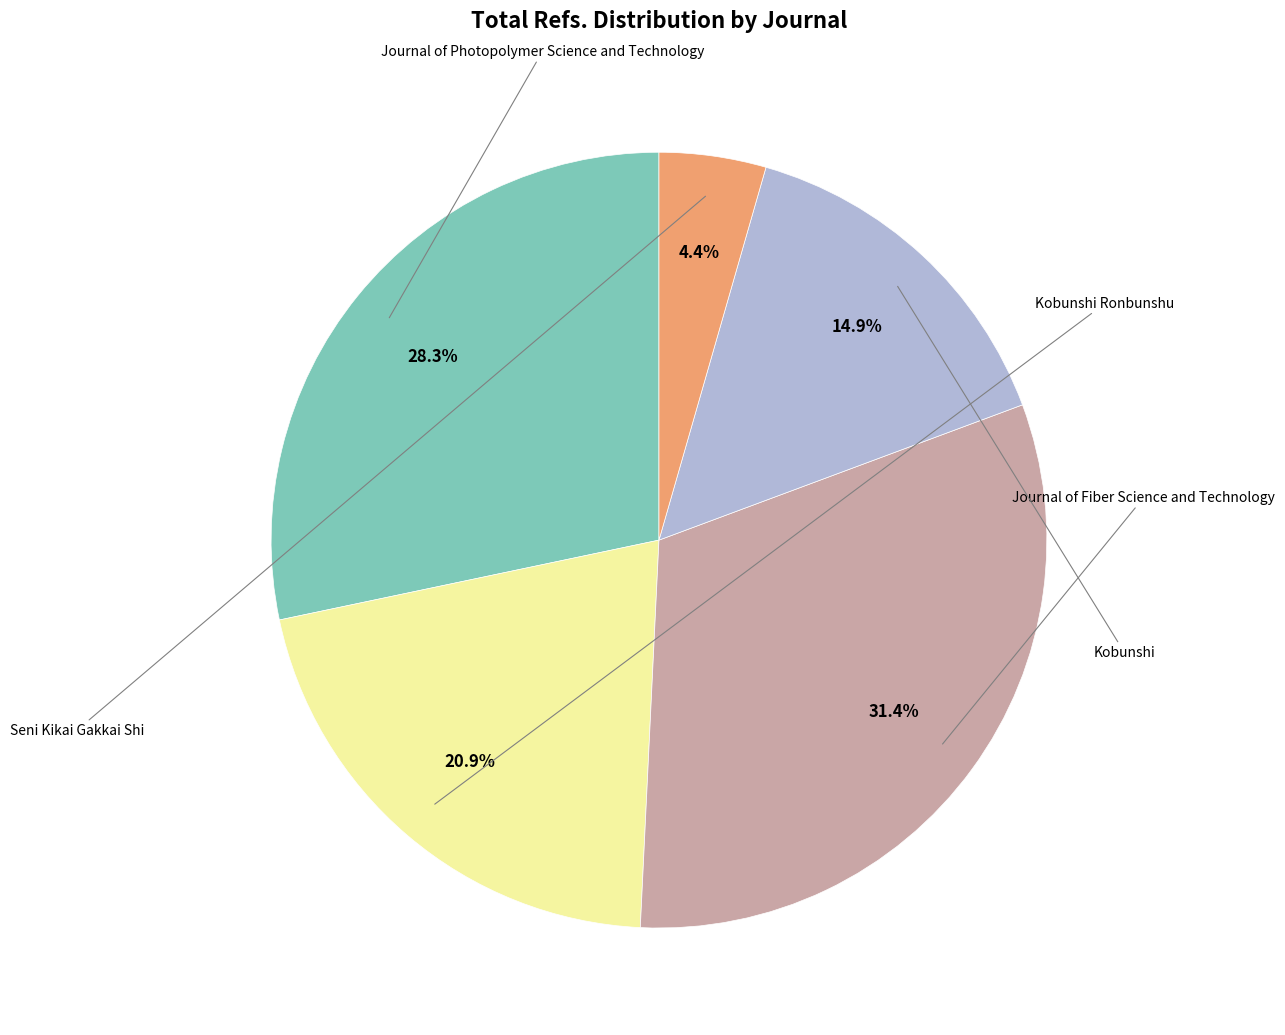

Does Kobunshi Ronbunshu account for over 50% of the chart?

No